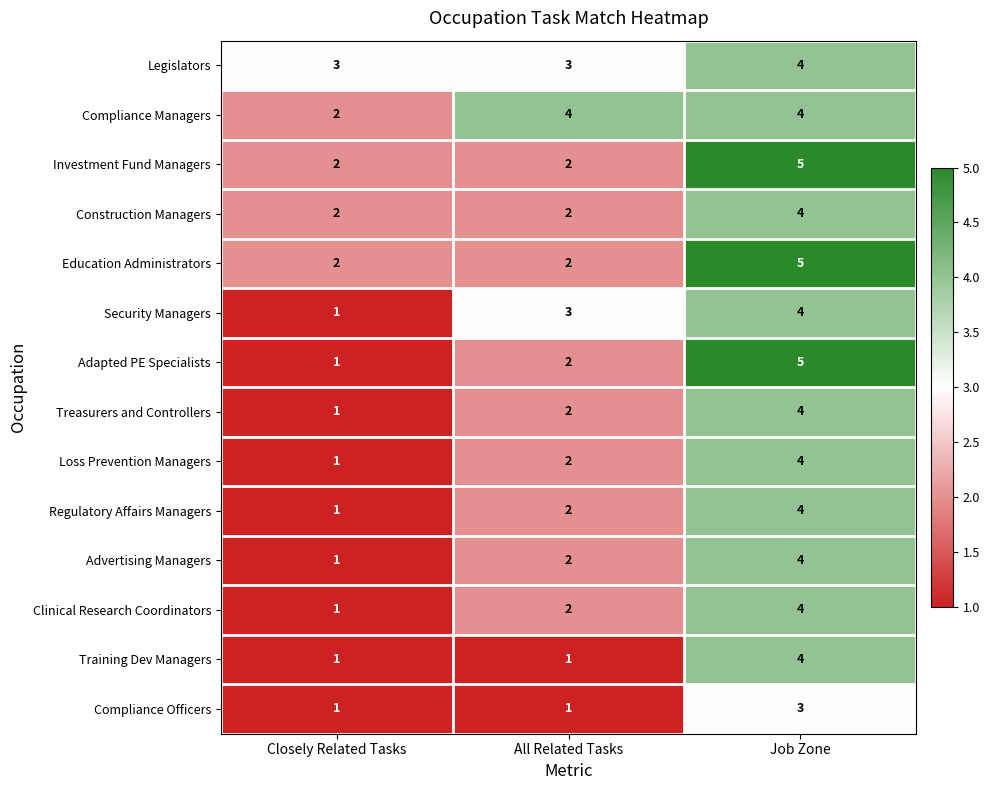

What is the sum of the Treasurers and Controllers values at Job Zone and All Related Tasks?

6